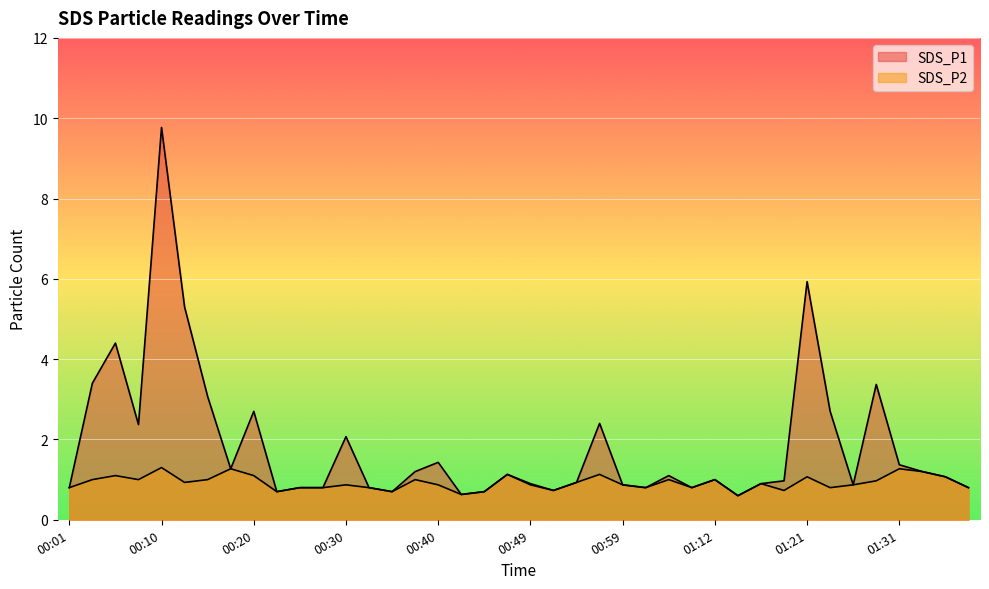

Which category has the highest value across all series?

00:10